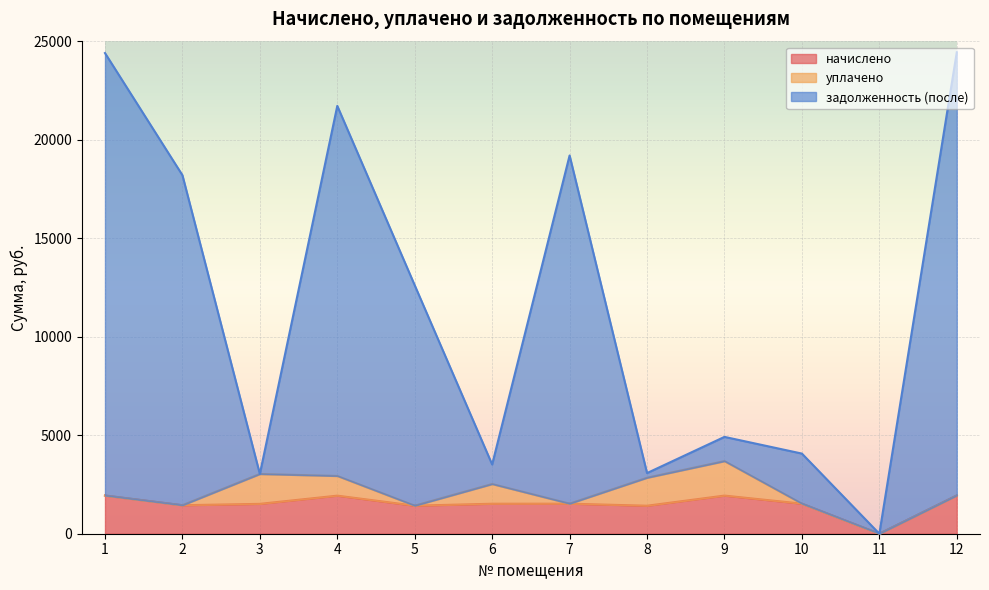

What is the highest value of the задолженность (после) series?

24453.5